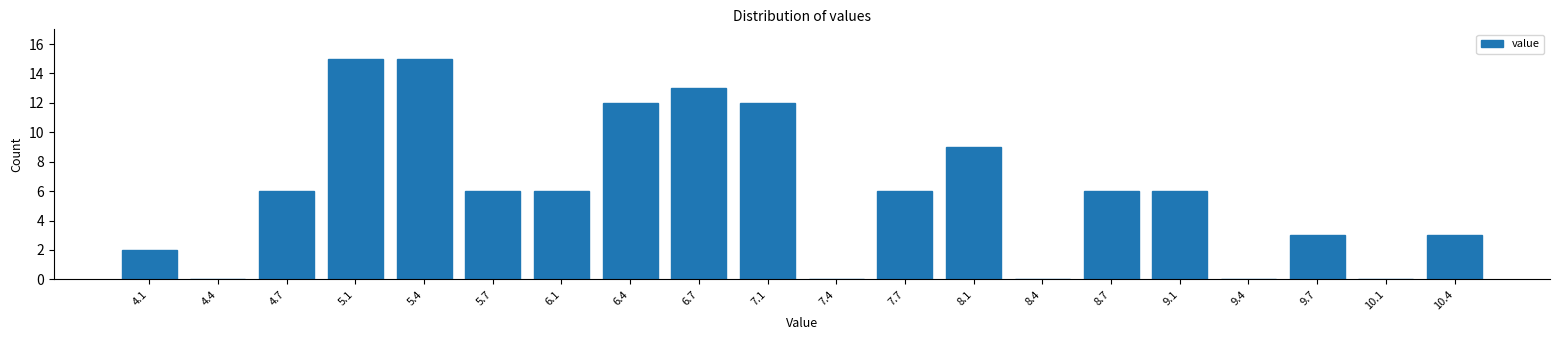

Reading right to left, transcribe all the data shown in this chart.

10.4=3	10.1=0	9.7=3	9.4=0	9.1=6	8.7=6	8.4=0	8.1=9	7.7=6	7.4=0	7.1=12	6.7=13	6.4=12	6.1=6	5.7=6	5.4=15	5.1=15	4.7=6	4.4=0	4.1=2